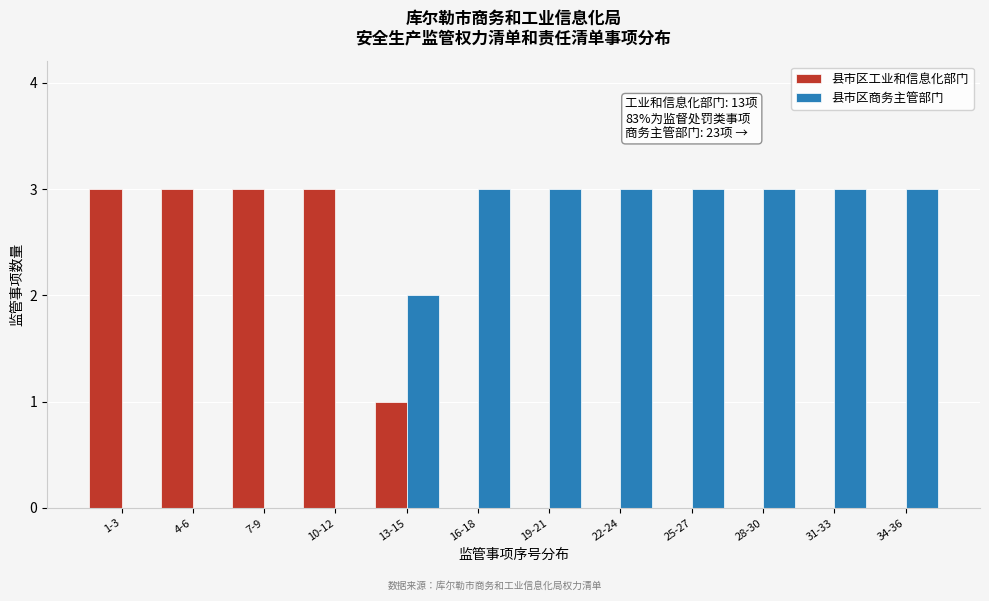

Reading right to left, list all the values displayed in this chart.

县市区工业和信息化部门: 34-36=0	31-33=0	28-30=0	25-27=0	22-24=0	19-21=0	16-18=0	13-15=1	10-12=3	7-9=3	4-6=3	1-3=3
县市区商务主管部门: 34-36=3	31-33=3	28-30=3	25-27=3	22-24=3	19-21=3	16-18=3	13-15=2	10-12=0	7-9=0	4-6=0	1-3=0